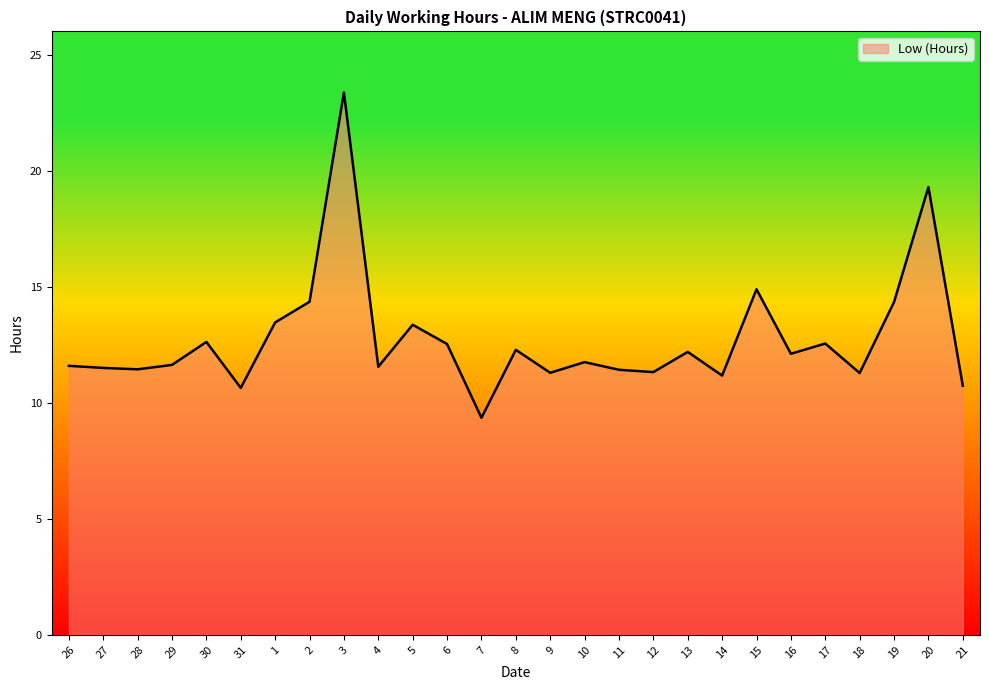

Where does the data first go above 11?

26